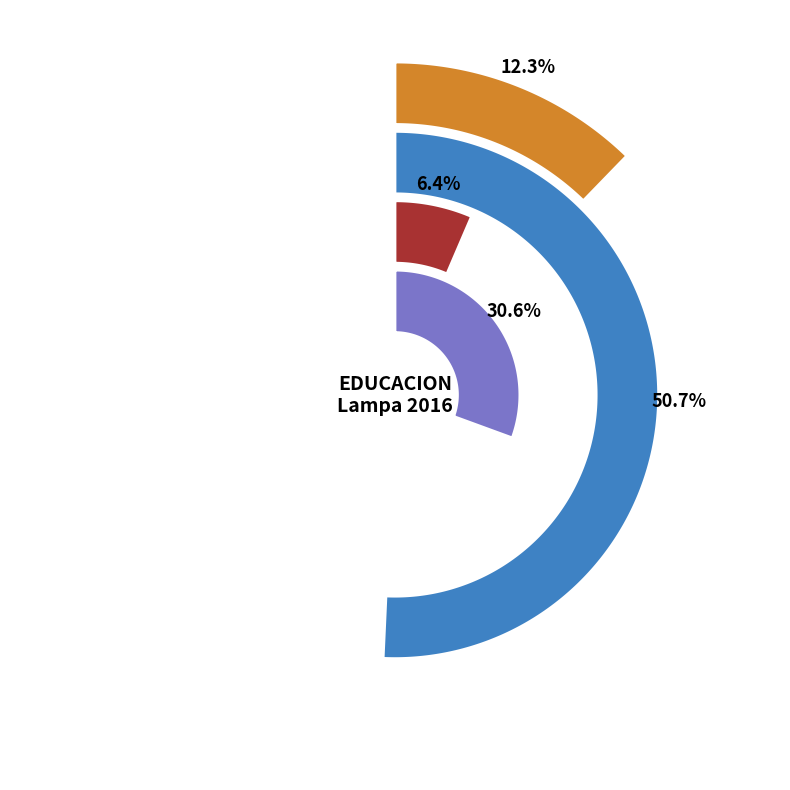

Which slice is the largest?

GASTOS EN RRHH